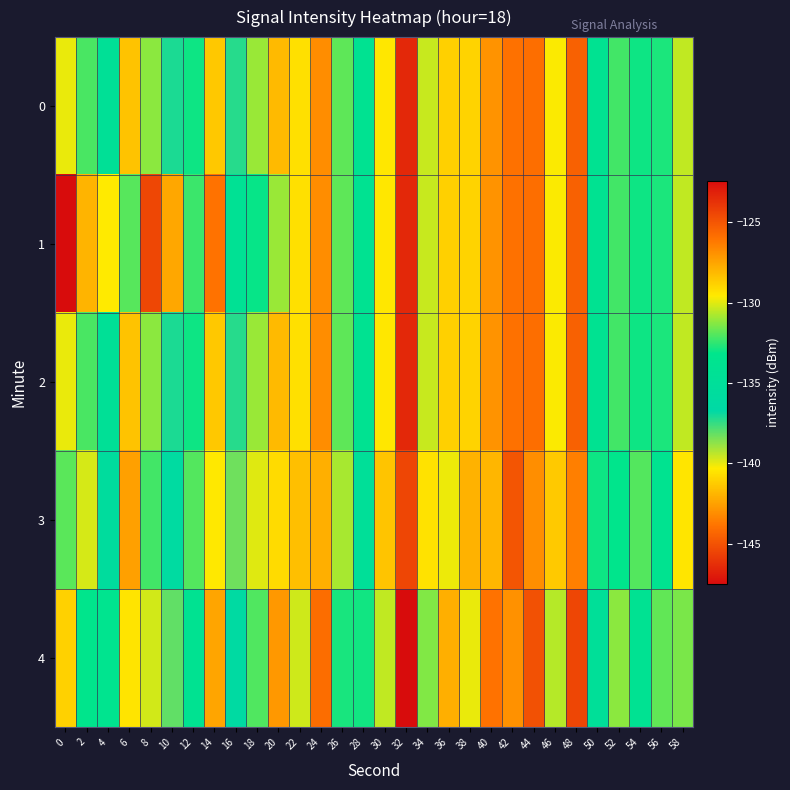

Reading right to left, what are all the values shown in this chart?

0: 58=-130.4	56=-132.8	54=-133.0	52=-132.2	50=-133.9	48=-125.4	46=-129.6	44=-125.8	42=-125.9	40=-127.0	38=-128.9	36=-128.8	34=-130.4	32=-123.4	30=-129.5	28=-133.9	26=-131.8	24=-126.8	22=-129.3	20=-128.1	18=-131.0	16=-137.3	14=-128.5	12=-133.0	10=-137.1	8=-131.2	6=-128.4	4=-134.5	2=-132.2	0=-129.9
1: 58=-130.4	56=-132.8	54=-133.0	52=-132.2	50=-133.9	48=-125.4	46=-129.6	44=-125.8	42=-125.9	40=-127.0	38=-128.9	36=-128.8	34=-130.4	32=-123.4	30=-129.5	28=-133.9	26=-131.8	24=-126.8	22=-129.3	20=-131.0	18=-133.0	16=-134.4	14=-126.0	12=-132.3	10=-127.6	8=-124.5	6=-131.9	4=-129.6	2=-128.0	0=-147.5
2: 58=-130.4	56=-132.8	54=-133.0	52=-132.2	50=-133.9	48=-125.4	46=-129.6	44=-125.8	42=-125.9	40=-127.0	38=-128.9	36=-128.8	34=-130.4	32=-123.4	30=-129.5	28=-133.9	26=-131.8	24=-126.8	22=-129.3	20=-128.1	18=-131.0	16=-137.3	14=-128.5	12=-133.0	10=-137.1	8=-131.2	6=-128.4	4=-134.5	2=-132.2	0=-129.9
3: 58=-129.4	56=-133.8	54=-132.0	52=-133.2	50=-132.9	48=-126.4	46=-128.6	44=-126.8	42=-124.9	40=-128.0	38=-127.9	36=-129.8	34=-129.4	32=-124.4	30=-128.5	28=-134.9	26=-130.8	24=-127.8	22=-128.3	20=-129.1	18=-130.0	16=-138.3	14=-129.5	12=-132.0	10=-136.1	8=-132.2	6=-127.4	4=-135.5	2=-130.2	0=-131.9
4: 58=-131.4	56=-131.8	54=-134.0	52=-131.2	50=-134.9	48=-124.4	46=-130.6	44=-124.8	42=-126.9	40=-126.0	38=-129.9	36=-127.8	34=-131.4	32=-122.4	30=-130.5	28=-132.9	26=-132.8	24=-125.8	22=-130.3	20=-127.1	18=-132.0	16=-136.3	14=-127.5	12=-134.0	10=-138.1	8=-130.2	6=-129.4	4=-133.5	2=-133.2	0=-128.9